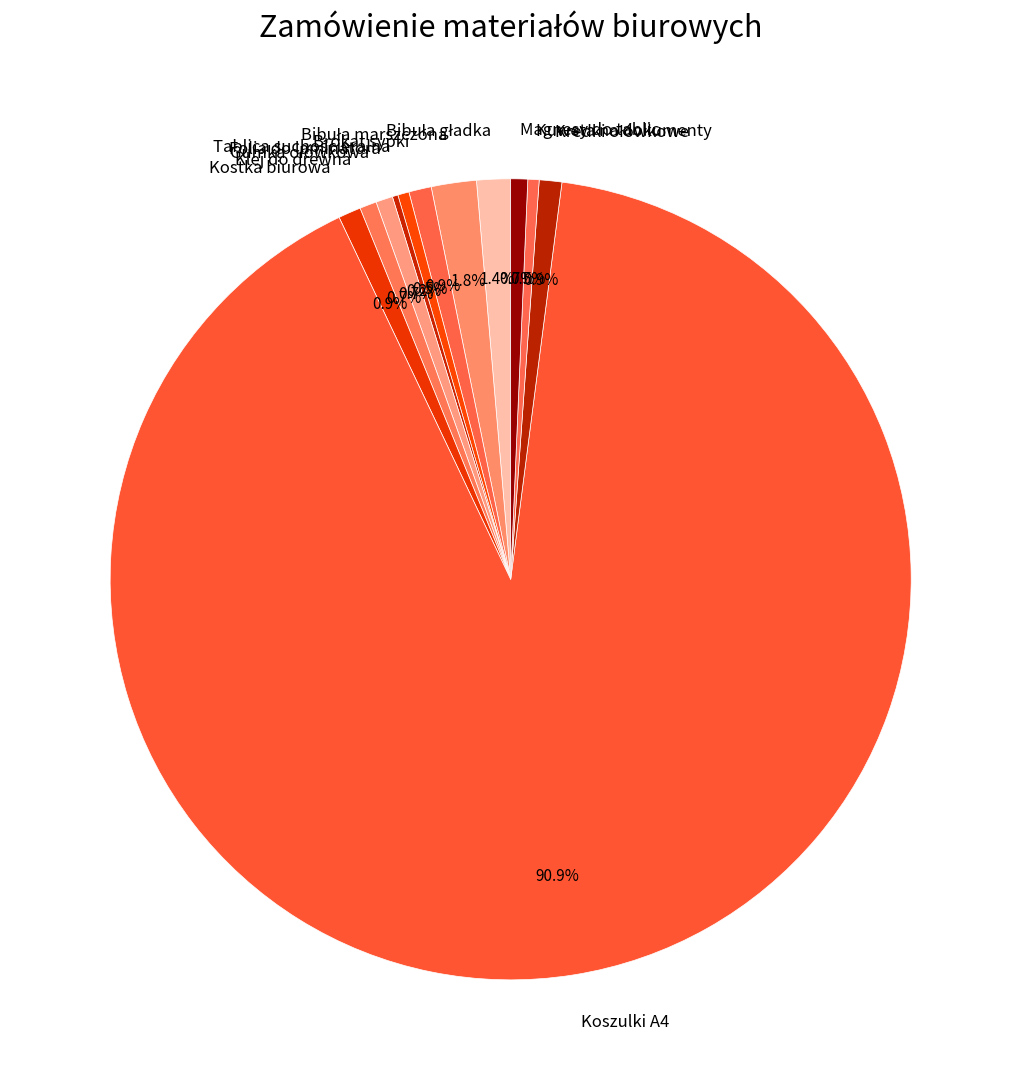

Does any single category account for the majority?

Yes